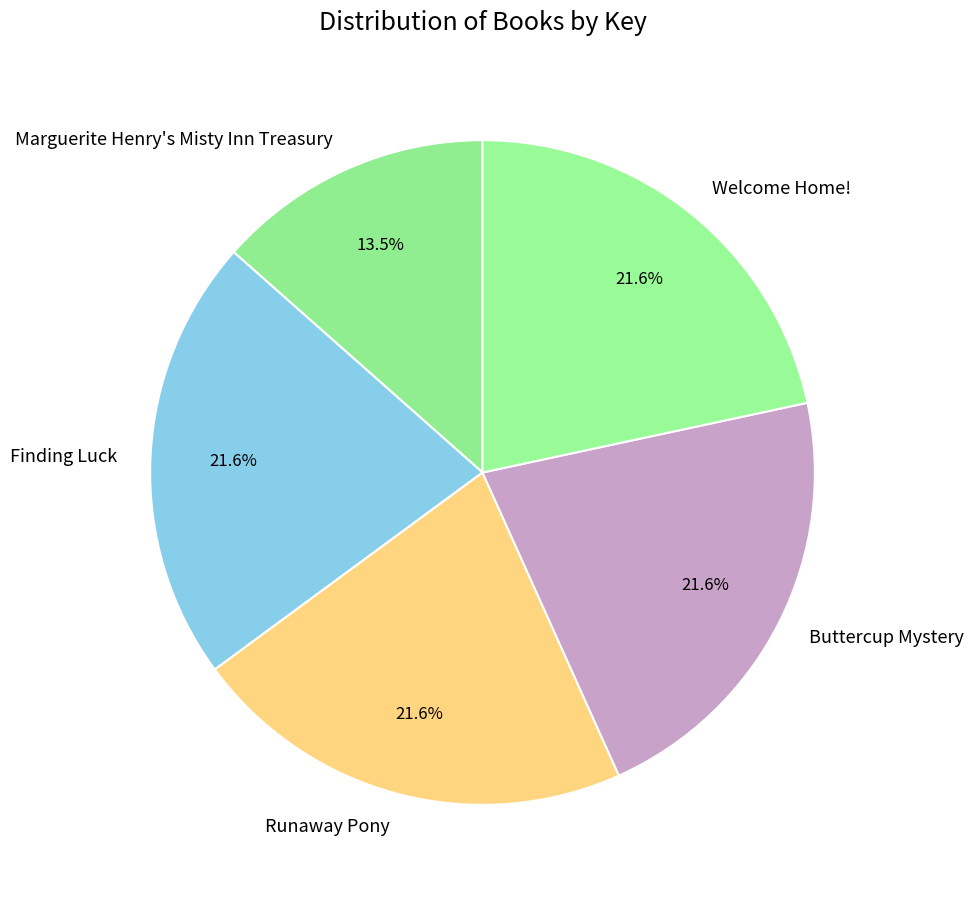

What is the smallest slice in the pie chart?

Marguerite Henry's Misty Inn Treasury